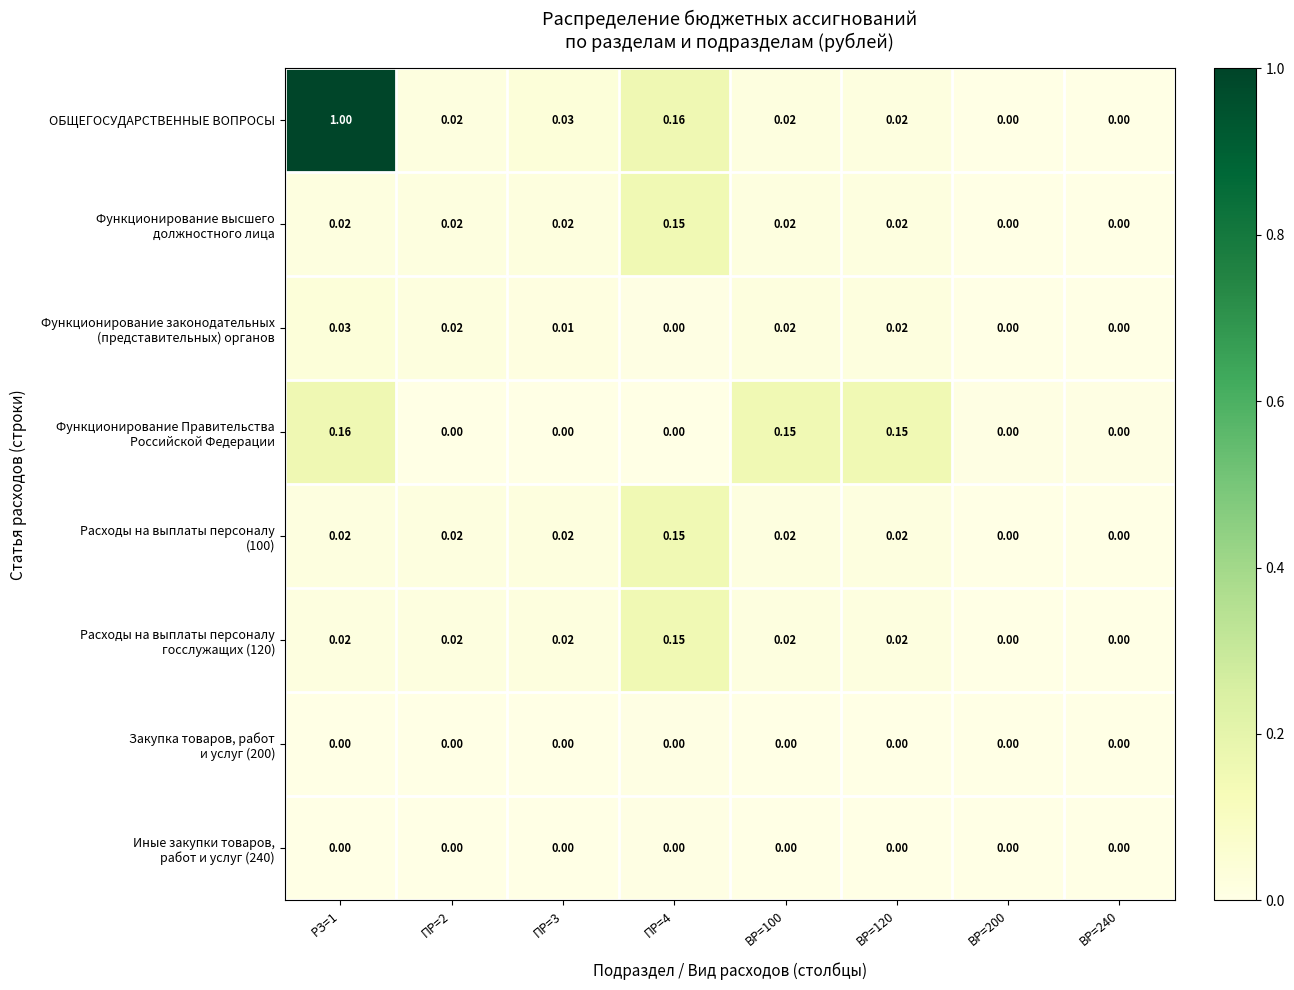

Which label corresponds to the largest value in the chart?

РЗ=1